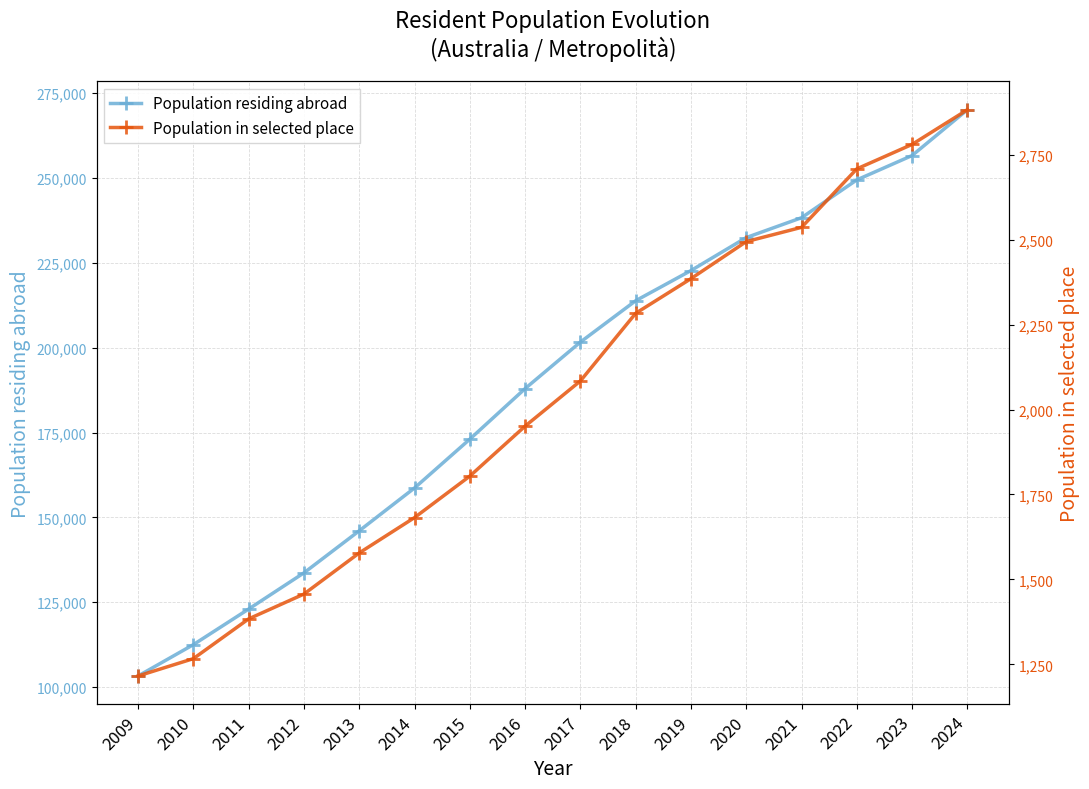

True or false: Population residing abroad and Population in selected place intersect in this chart.

False